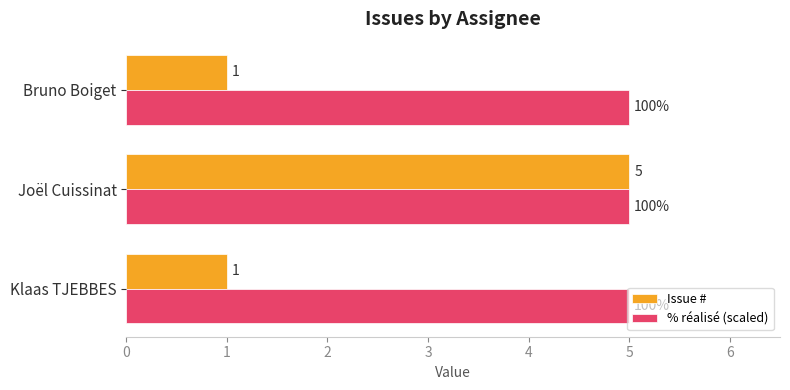

What is the sum of all Issue # values?

7